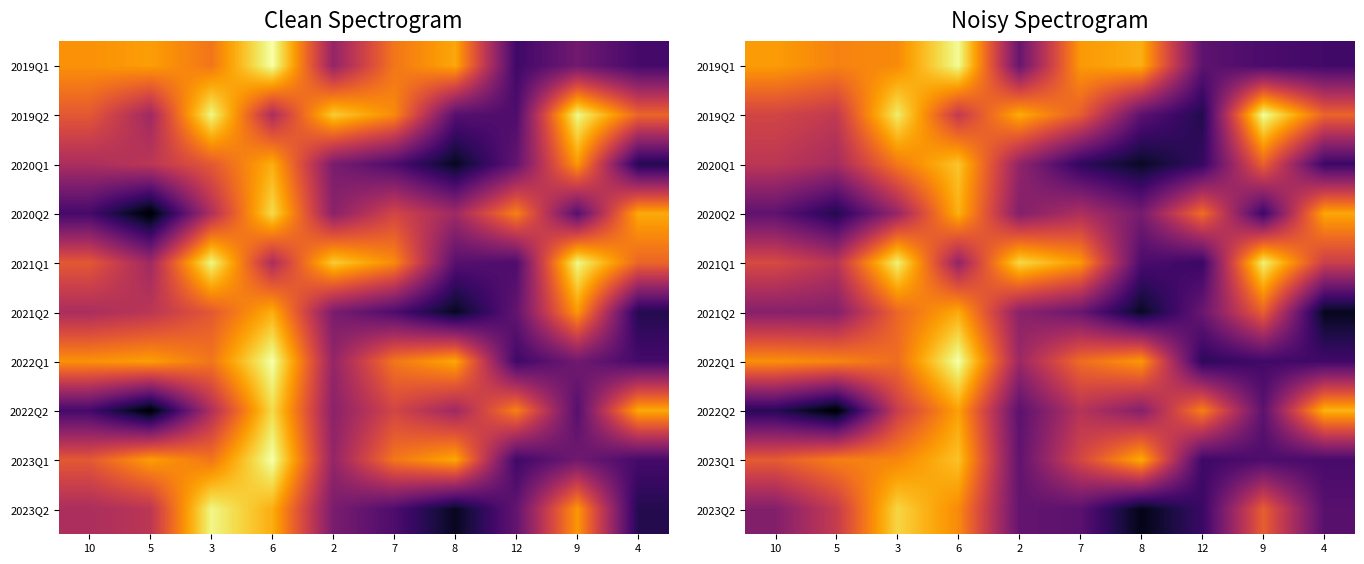

At which category is the sum across all series the highest?

6